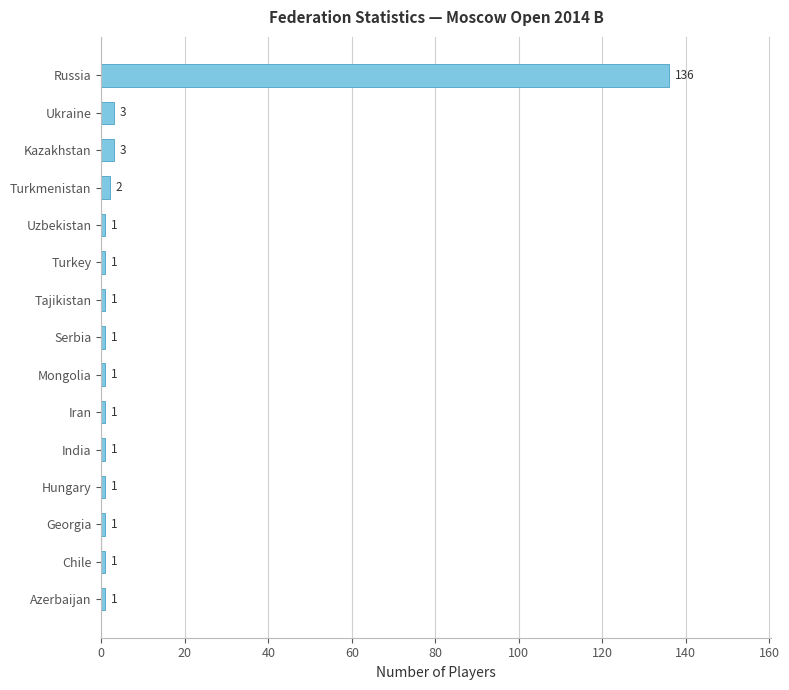

Does the chart contain stacked bars?

No